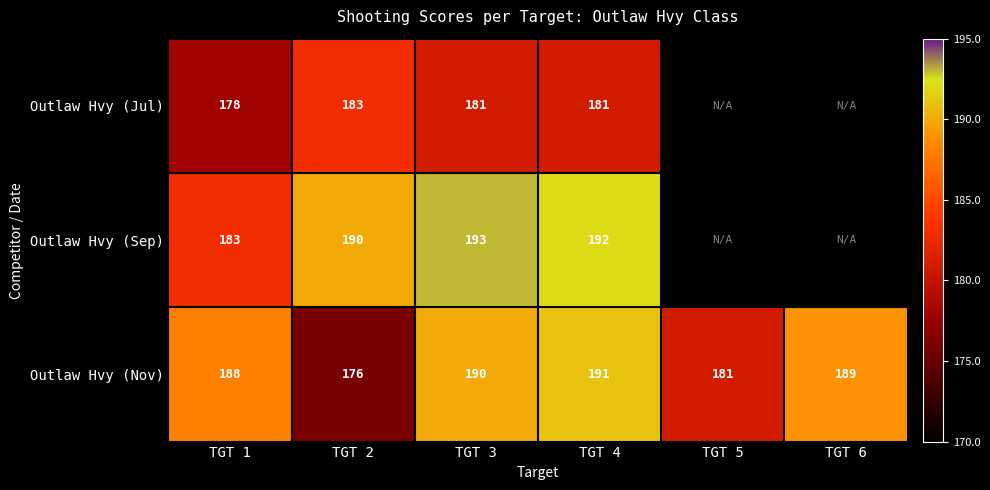

At TGT 2, list the series in order from smallest to largest.

Outlaw Hvy (Nov), Outlaw Hvy (Jul), Outlaw Hvy (Sep)